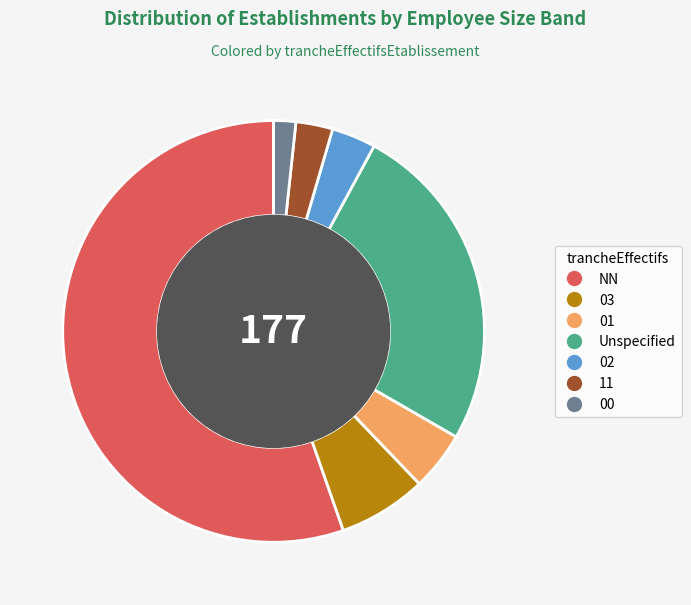

Is there any slice that represents more than half of the pie?

Yes